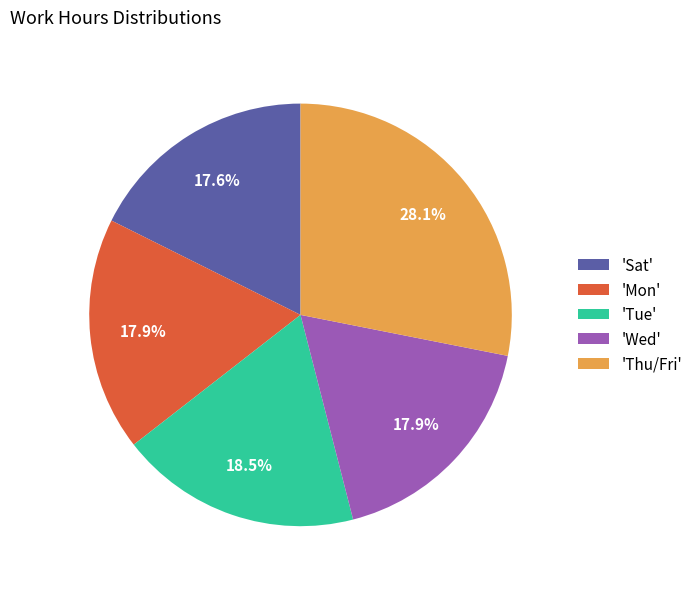

To the nearest percent, what is the average slice percentage?

20%